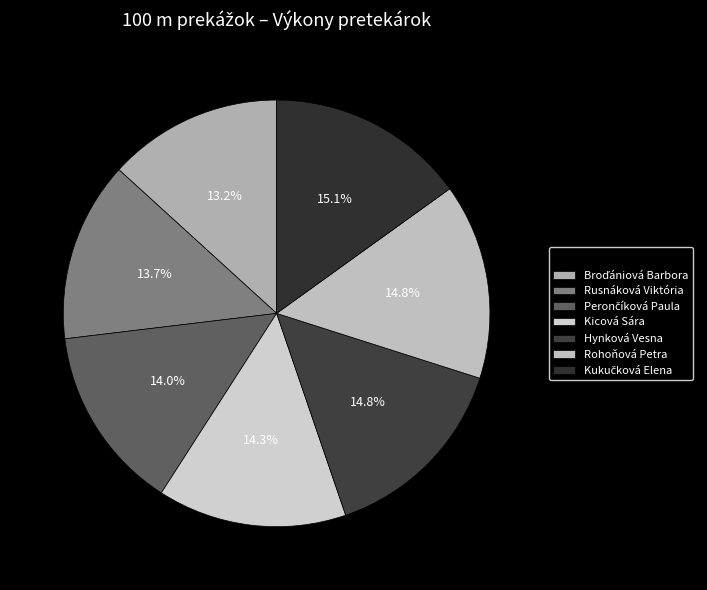

What is the change in value from Kicová Sára to Rohoňová Petra?

+0.6